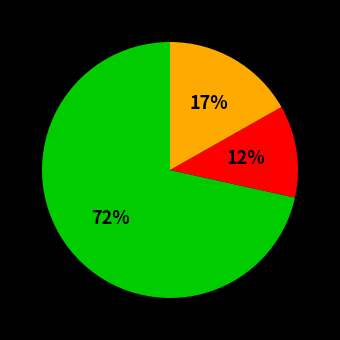

Is there a majority slice in this chart?

Yes